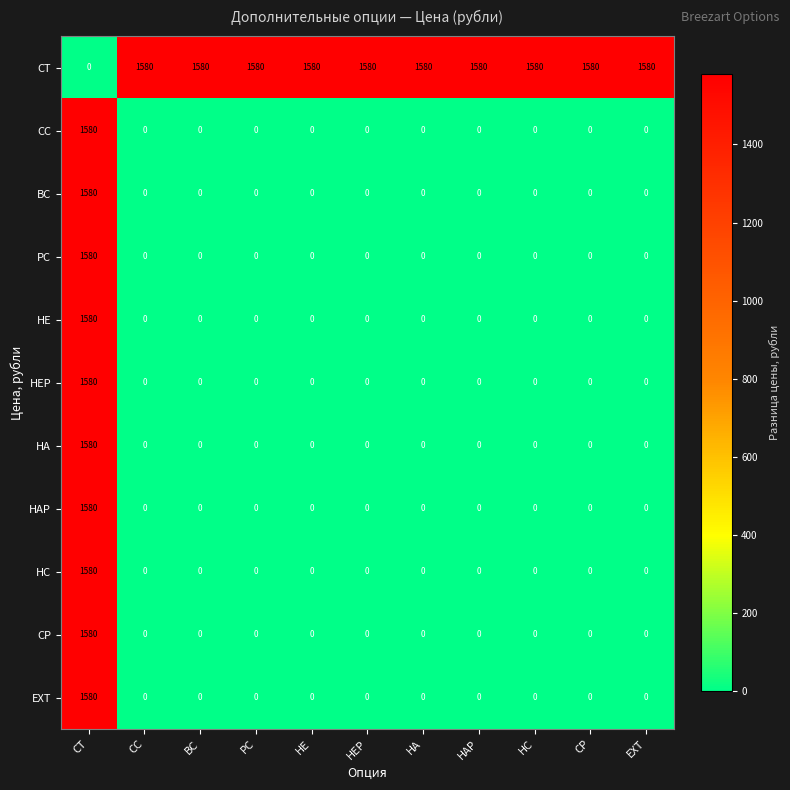

How many distinct data groups are displayed?

11